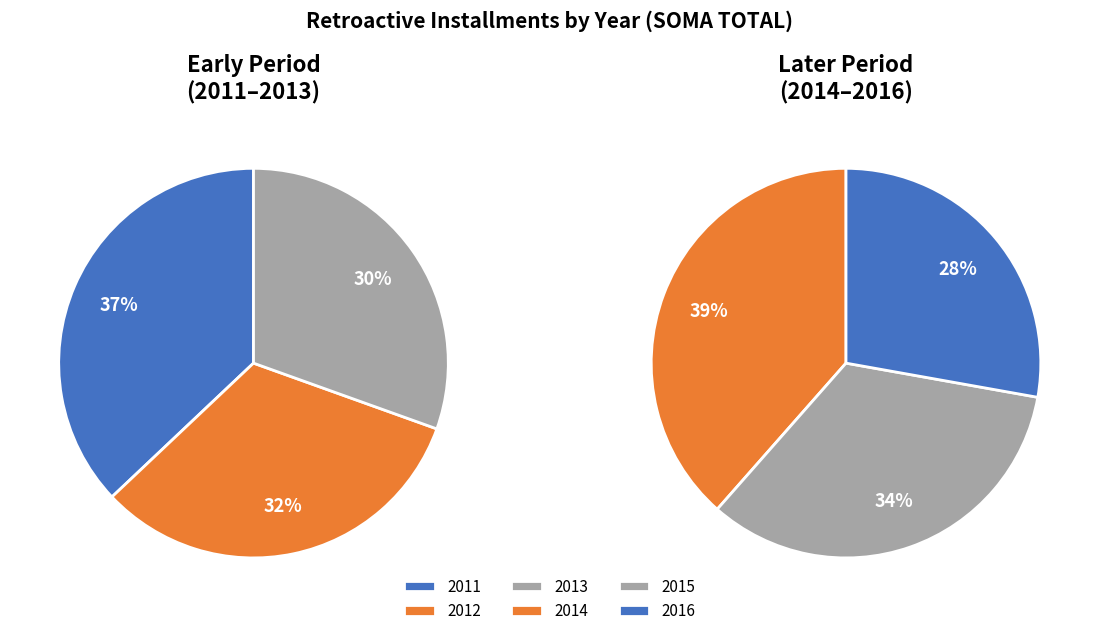

True or false: 2013 accounts for 9% of the total.

False